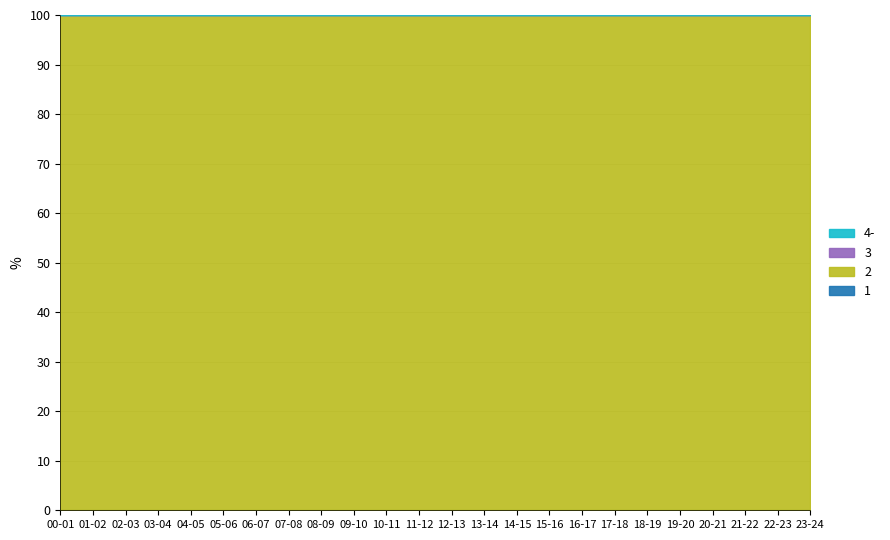

How many distinct data groups are displayed?

4